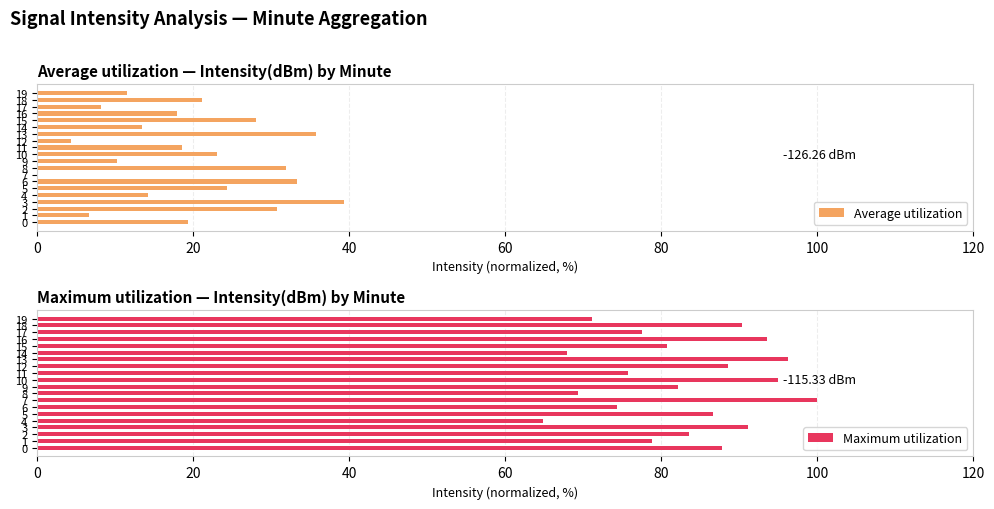

What position from the right is 14?

6